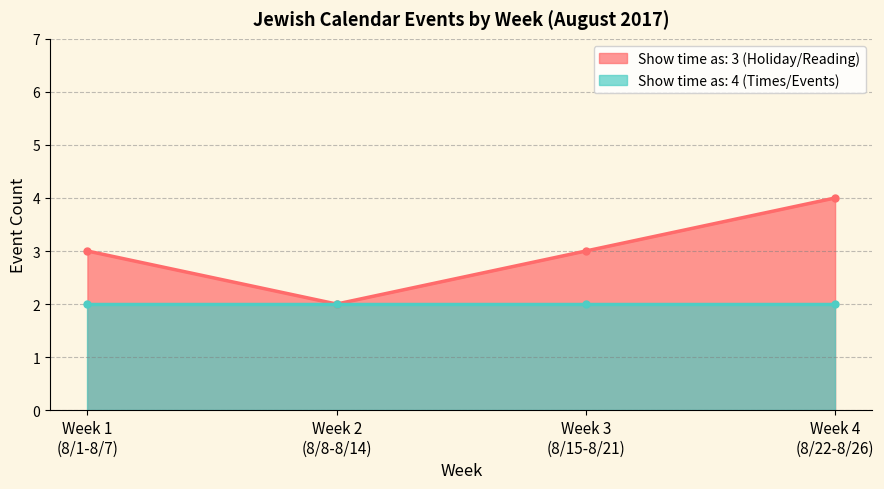

True or false: Show time as: 3 (Holiday/Reading) has more than 1 points higher than both neighbors.

False